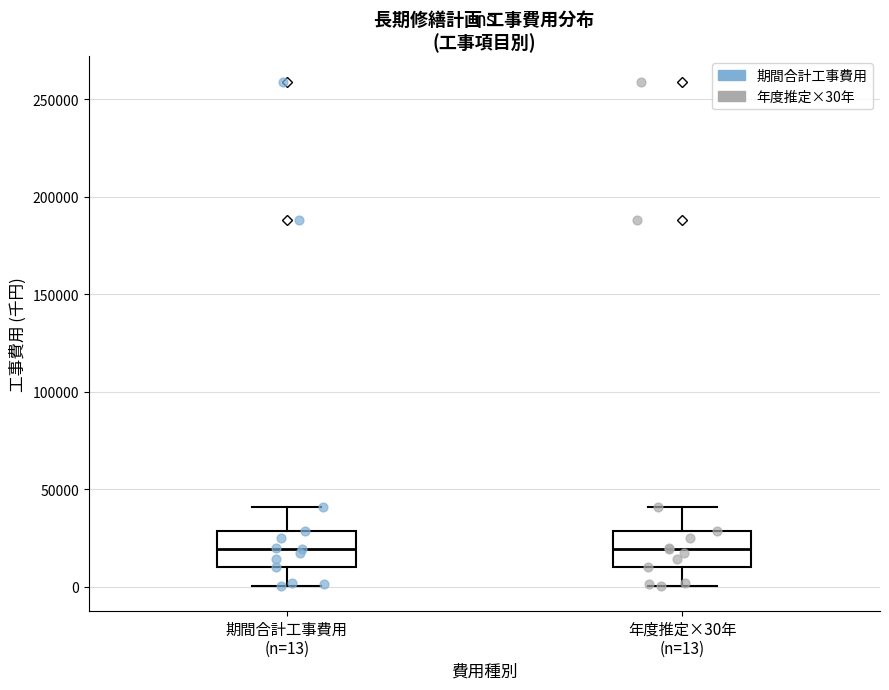

Reading left to right, transcribe this box plot: for each box, give where its median line is, the range the box spans, and where its two whiskers end, as read against the y-axis. The values are not printed on the chart, so give them approximately, as read against the axis.

期間合計工事費用 (n=13): median 20000, box 10000 to 30000, whiskers 0 to 40000
年度推定×30年 (n=13): median 20000, box 10000 to 30000, whiskers 0 to 40000